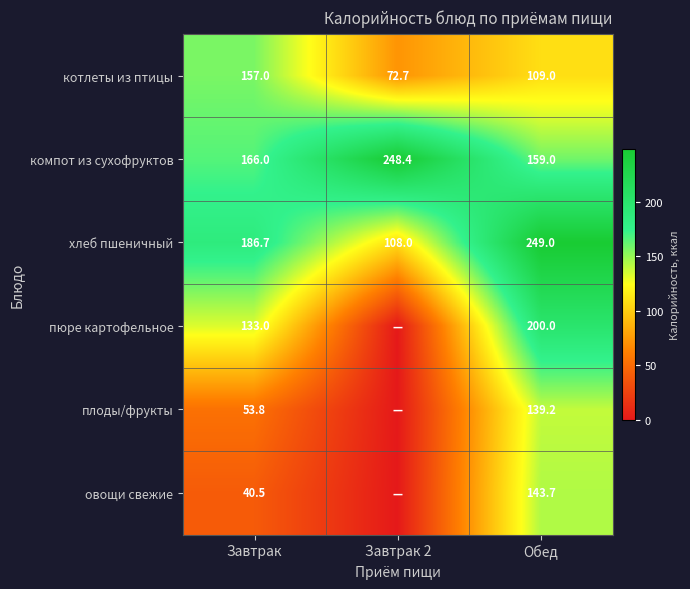

How many series are shown in this chart?

6